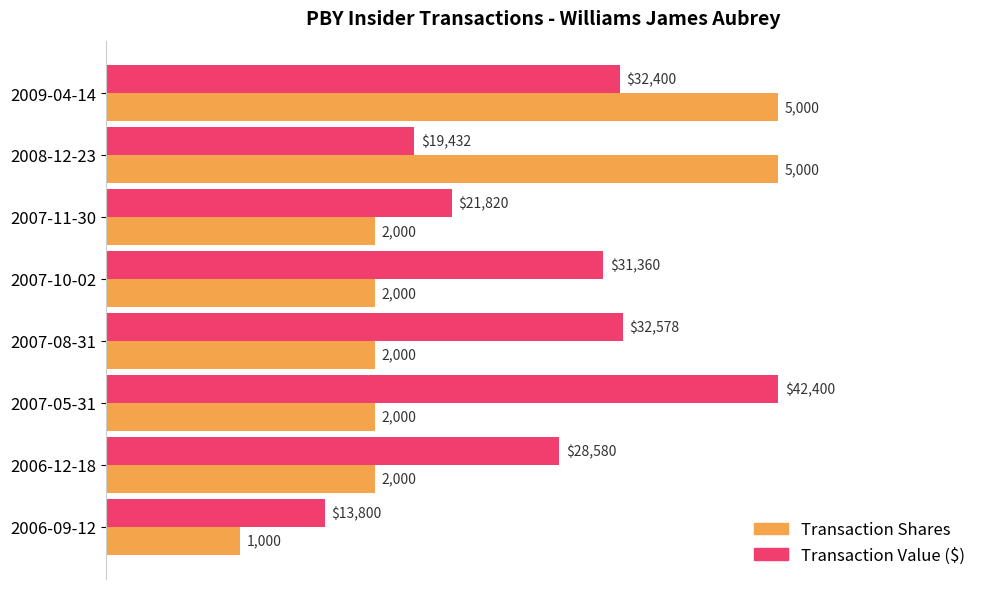

The transactionShares series shows 18.3 at 60. True or false?

False